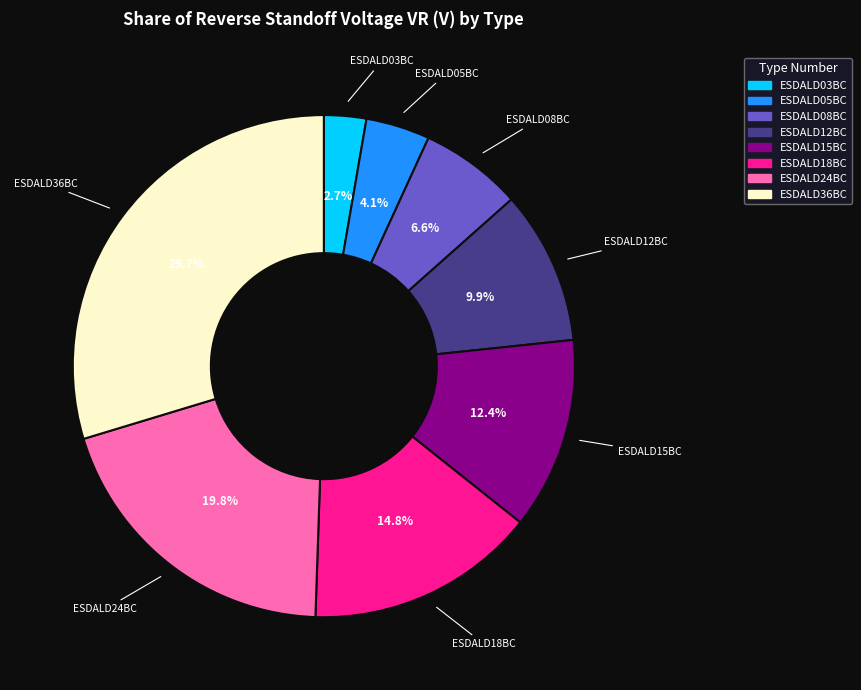

Does ESDALD05BC account for over 50% of the chart?

No